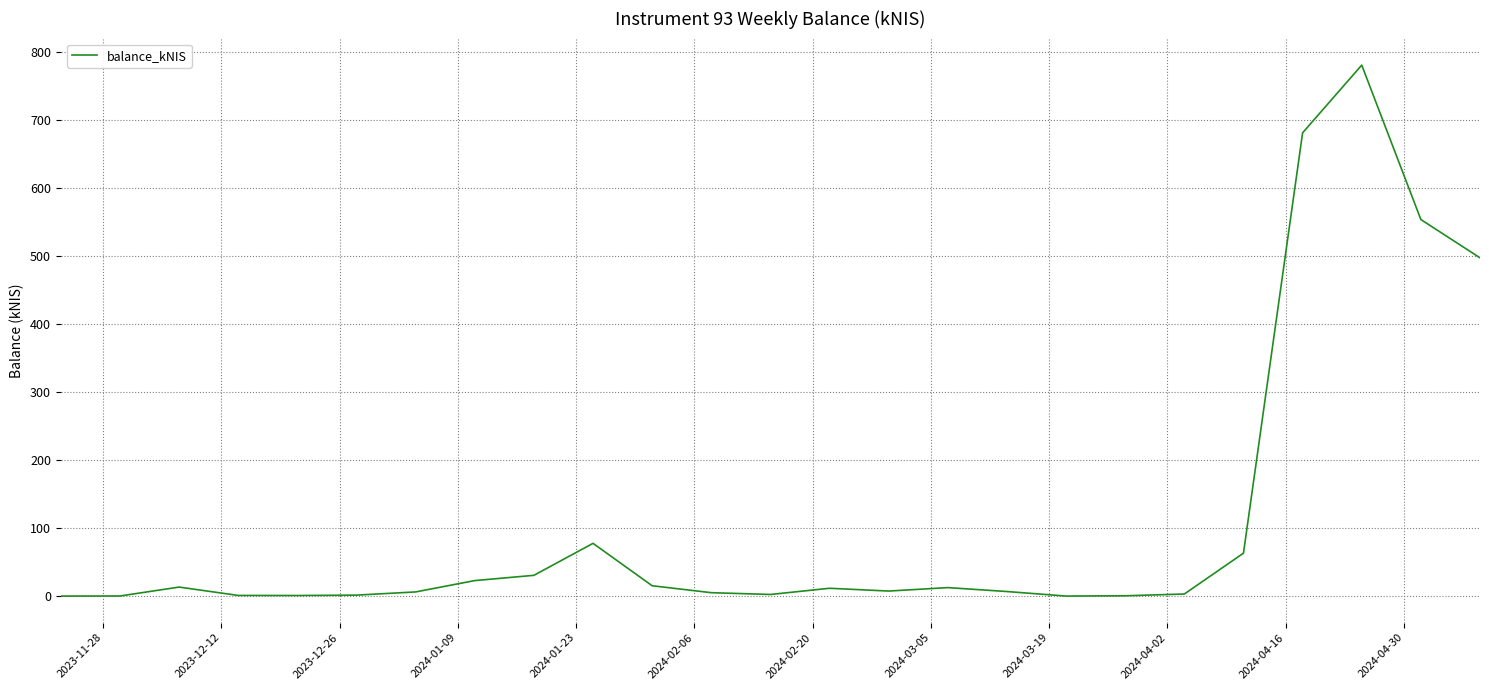

Is this an area chart (filled region under the line)?

No